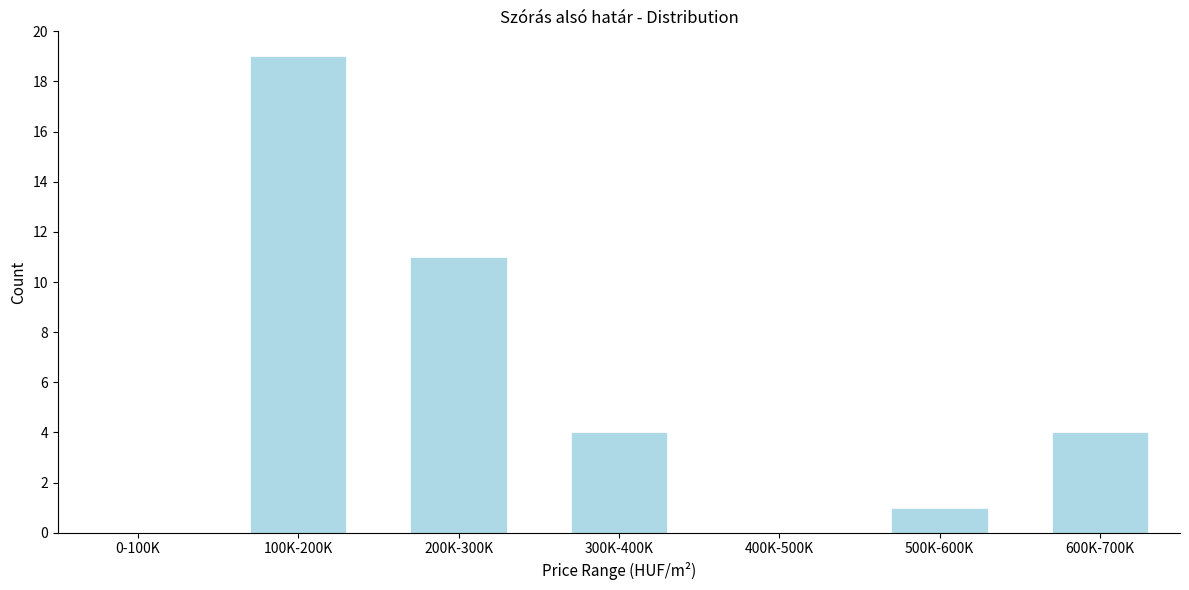

Reading left to right, transcribe all the data shown in this chart.

0-100K=0	100K-200K=19	200K-300K=11	300K-400K=4	400K-500K=0	500K-600K=1	600K-700K=4